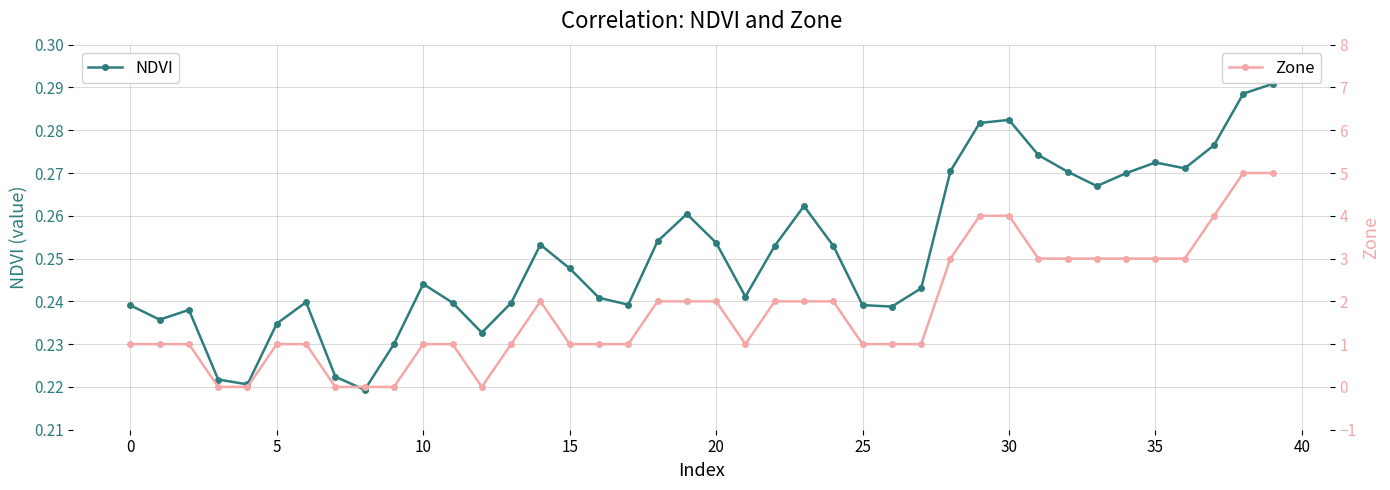

What is the value of the Zone point at the 34th from the left?

3